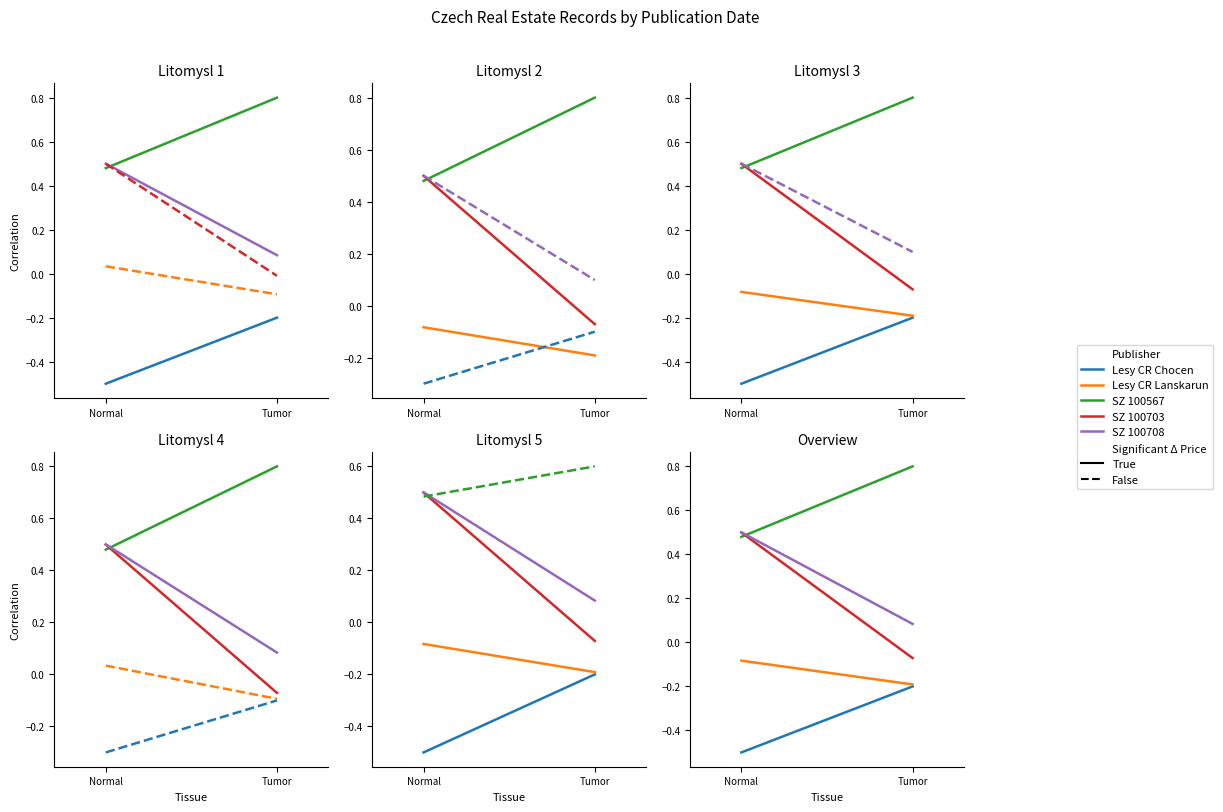

What are all the series names shown in the legend?

Lesy CR Chocen, SZ 100567, SZ 100708, Lesy CR Lanskarun, SZ 100703